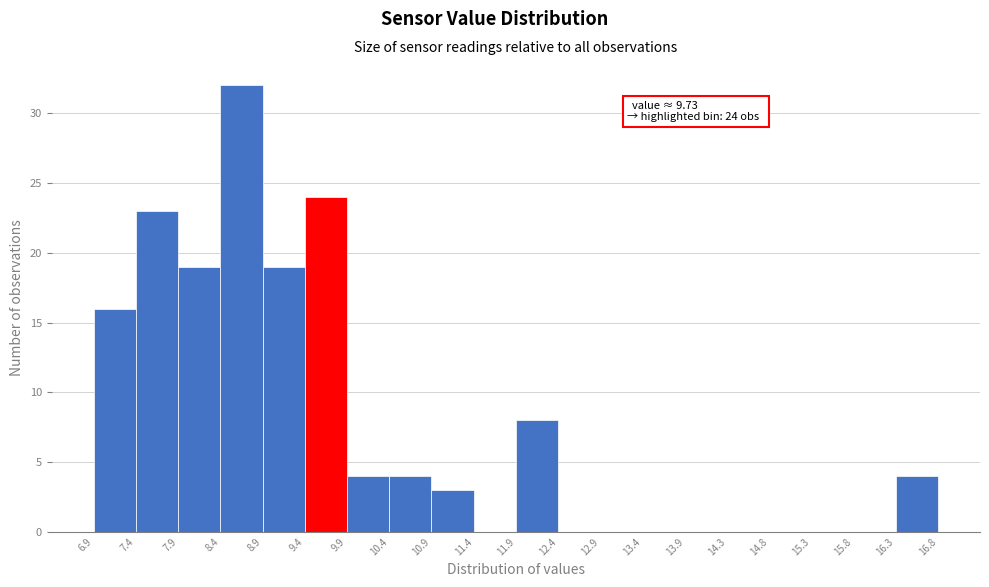

Which range on the x-axis has the tallest bar?

8.4 to 8.9